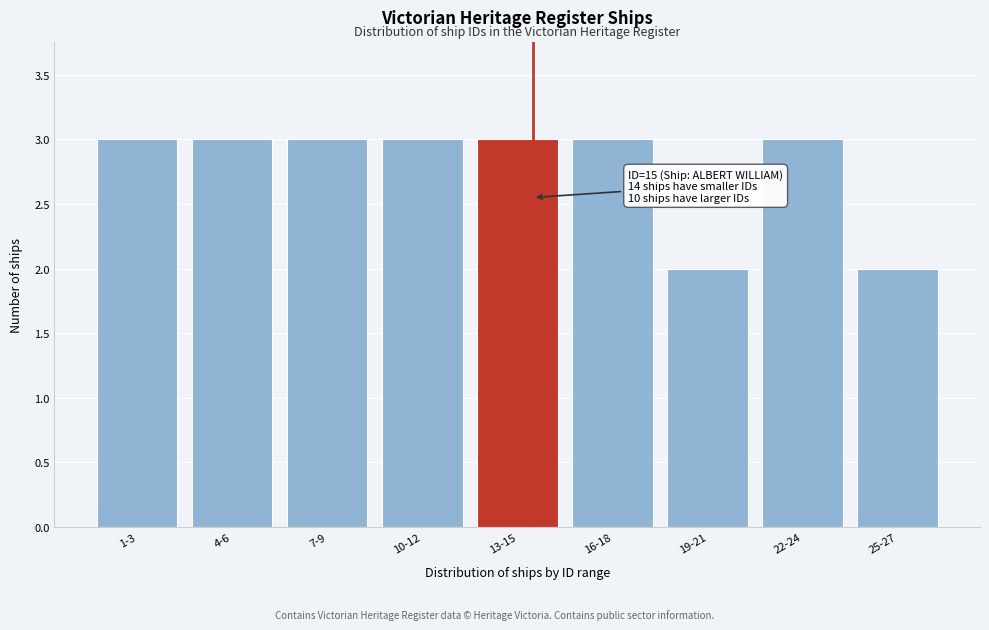

Reading right to left, transcribe all the data shown in this chart.

25-27=2	22-24=3	19-21=2	16-18=3	13-15=3	10-12=3	7-9=3	4-6=3	1-3=3